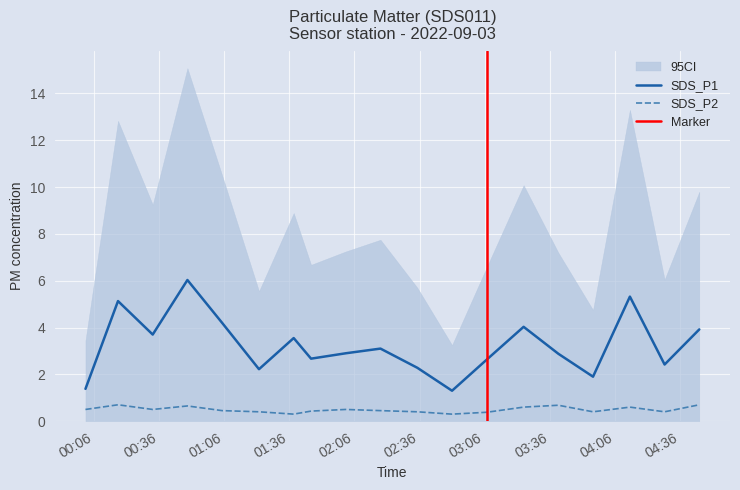

What is the total value across all series at 2022-09-03 03:07?

3.0